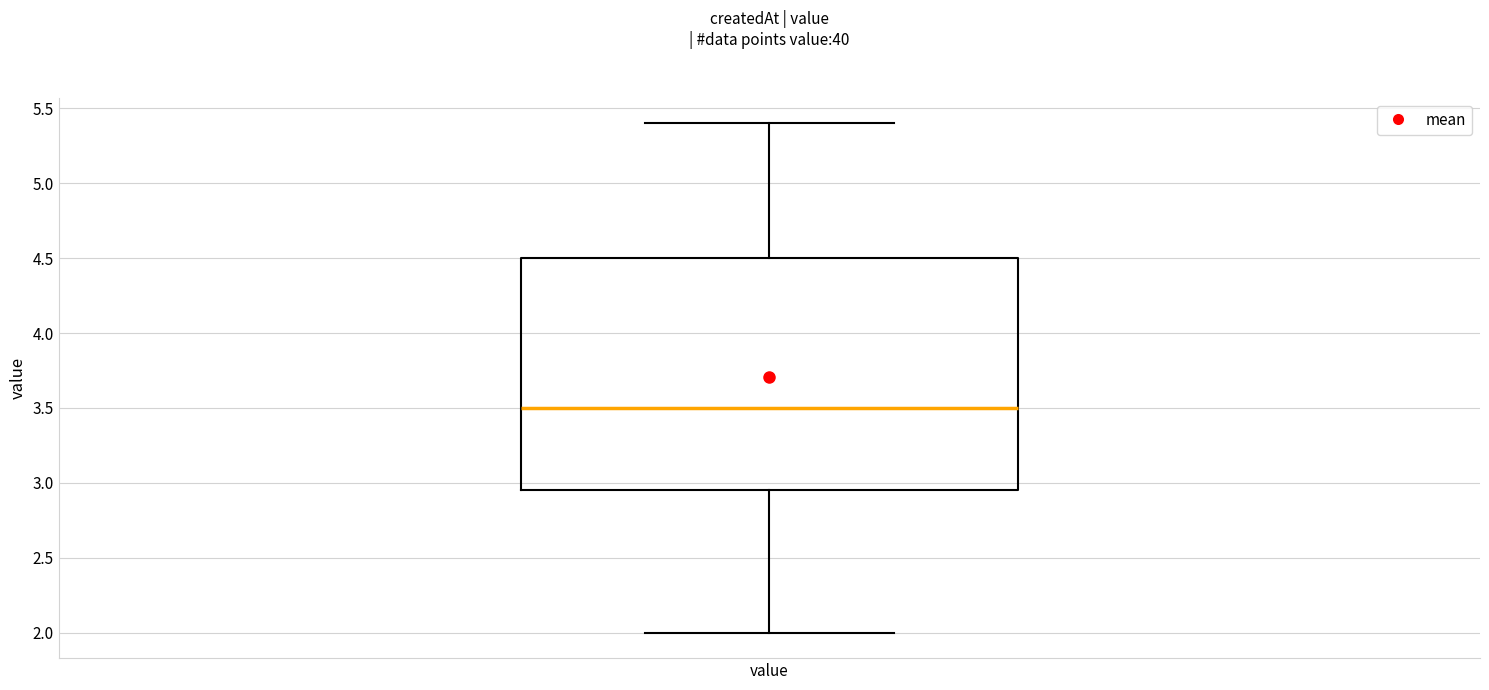

Transcribe this box plot: give where the median line is, the range the box spans, and where the two whiskers end, as read against the y-axis. The values are not printed on the chart, so give them approximately, as read against the axis.

median 3.50, box 2.95 to 4.50, whiskers 2.00 to 5.40